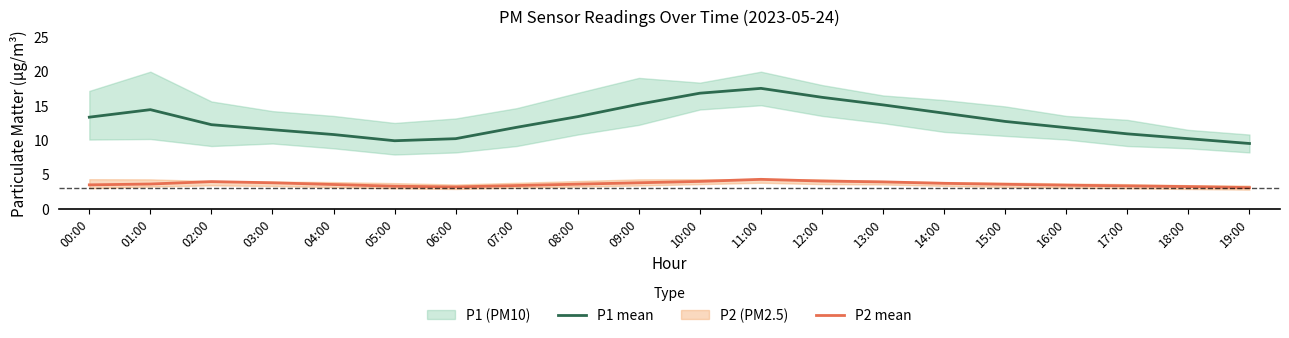

List the series in order of their overall mean, lowest first.

P2 mean, P1 mean